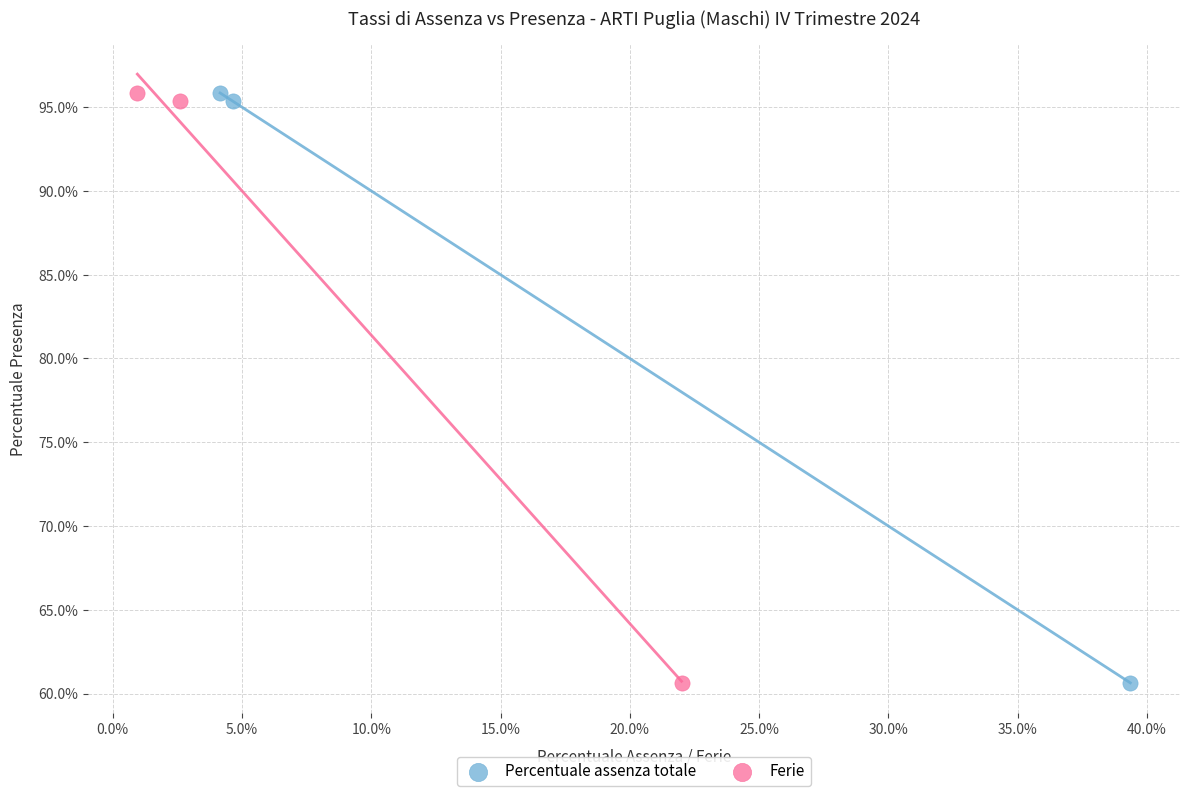

What are all the series names shown in the legend?

Percentuale assenza totale, Ferie